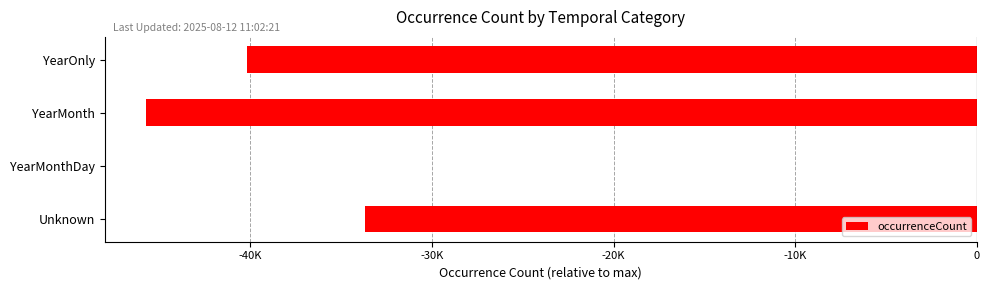

Are the bars horizontal?

Yes